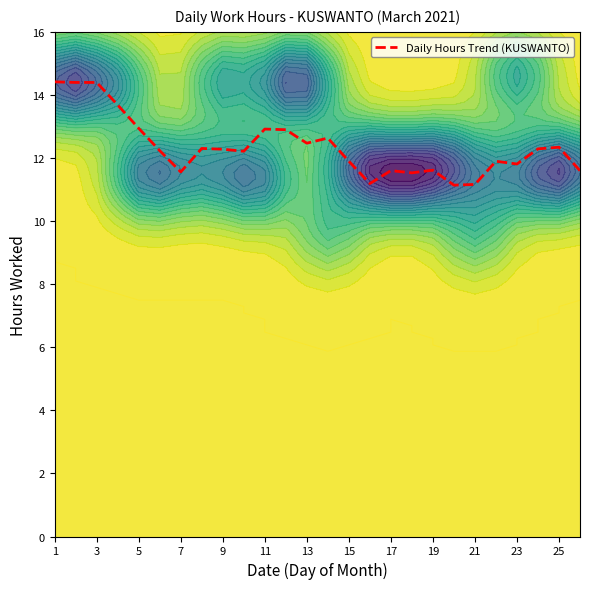

What is the lowest value of the Daily Hours Trend (KUSWANTO) series?

11.1